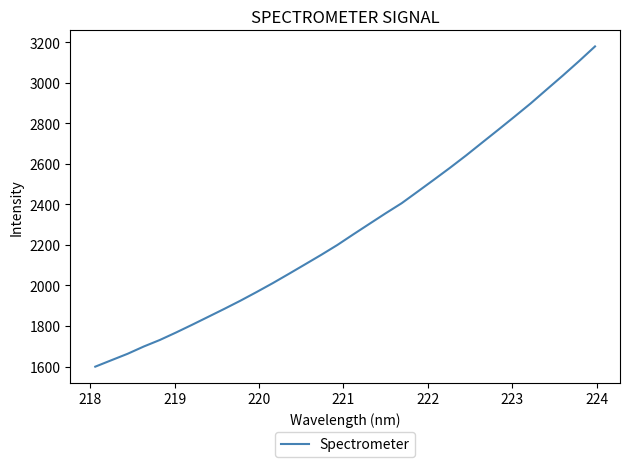

What is the smallest value displayed?

1599.6